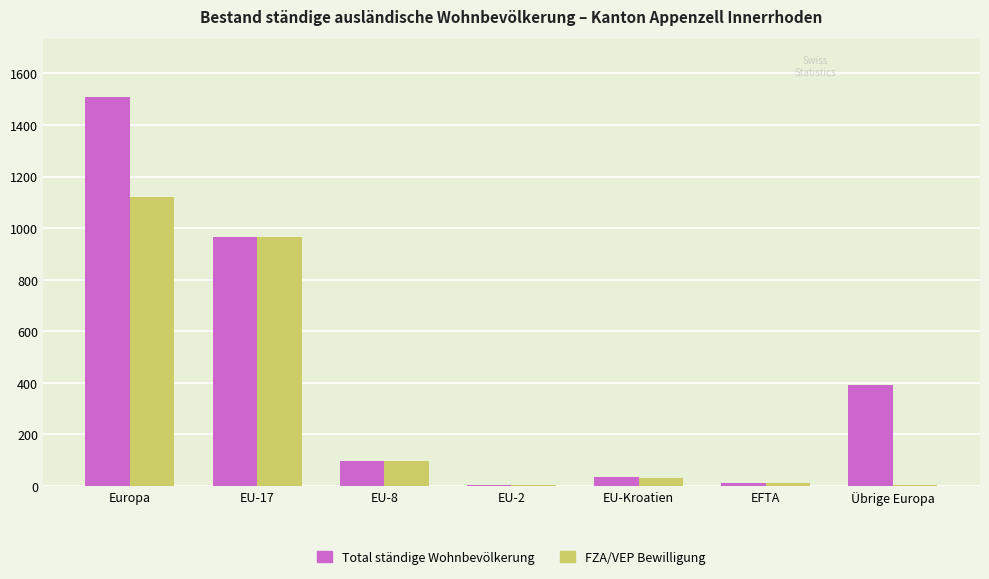

At which label does FZA/VEP Bewilligung first exceed 33?

Europa